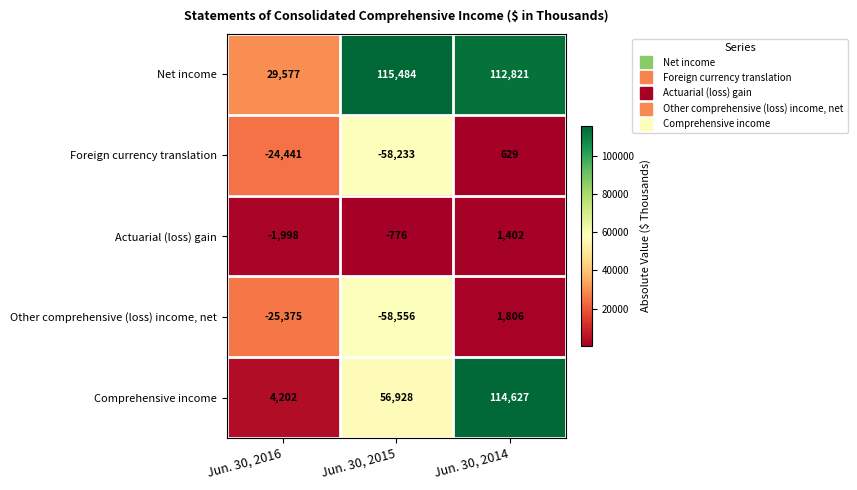

Which series changed the most between Jun. 30, 2016 and Jun. 30, 2015?

Net income